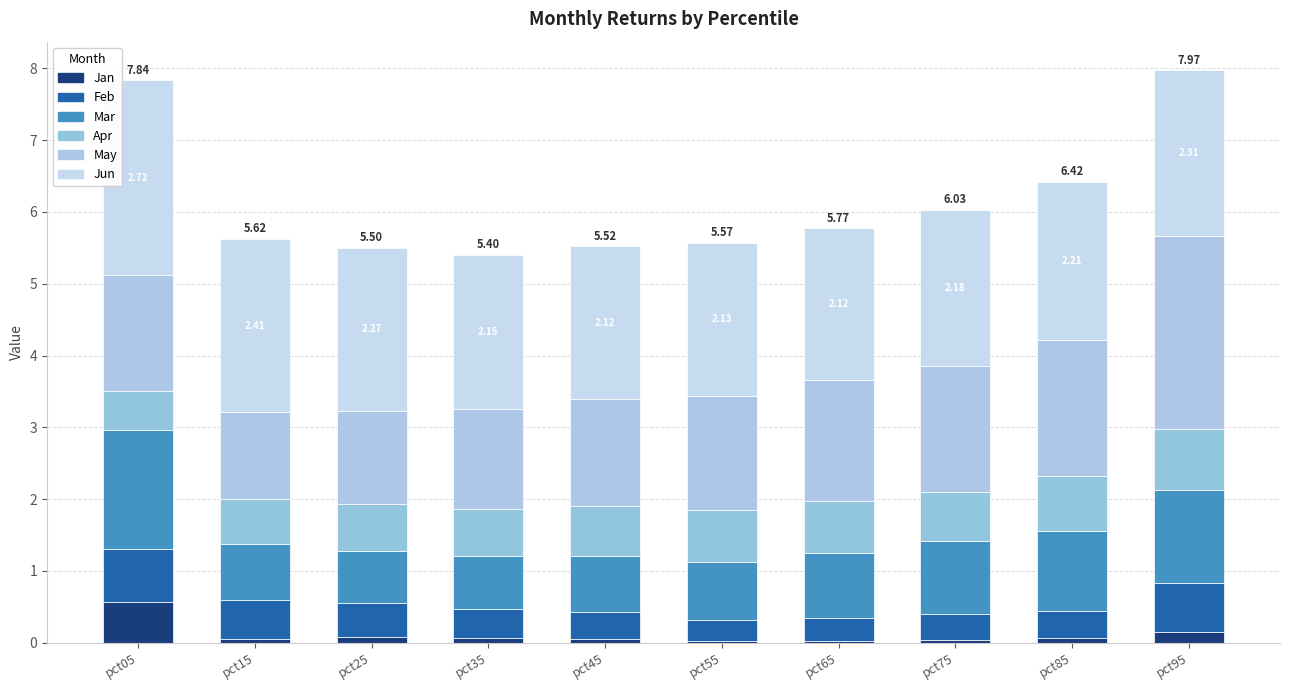

Is it true that Jan equals 0.1 at pct25?

False